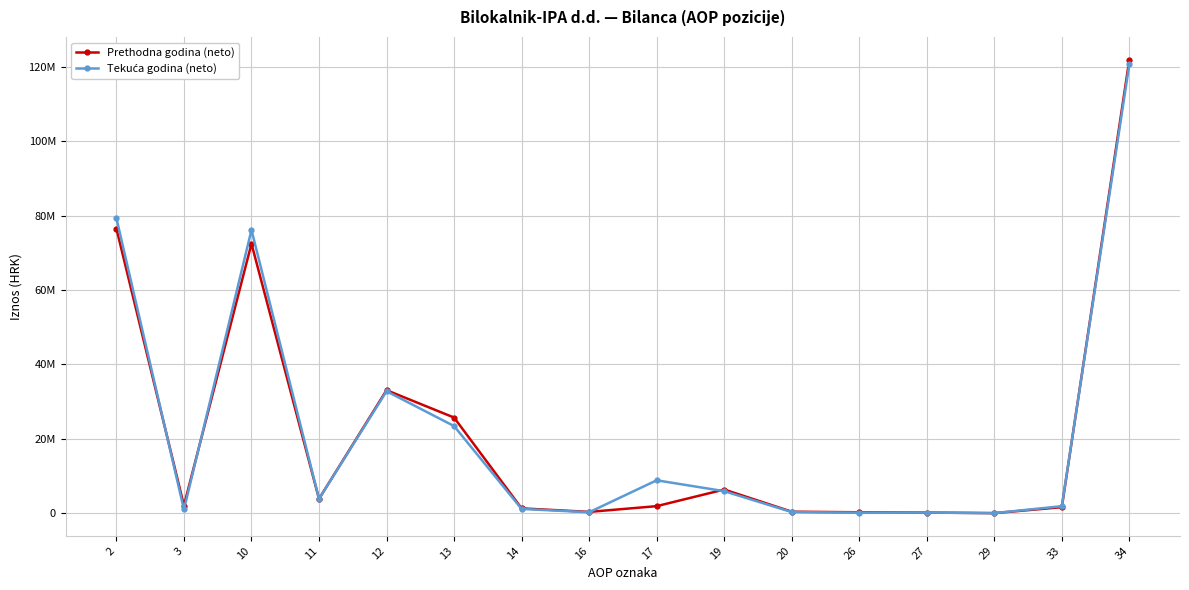

What is the sum of all Prethodna godina (neto) values?

347831904